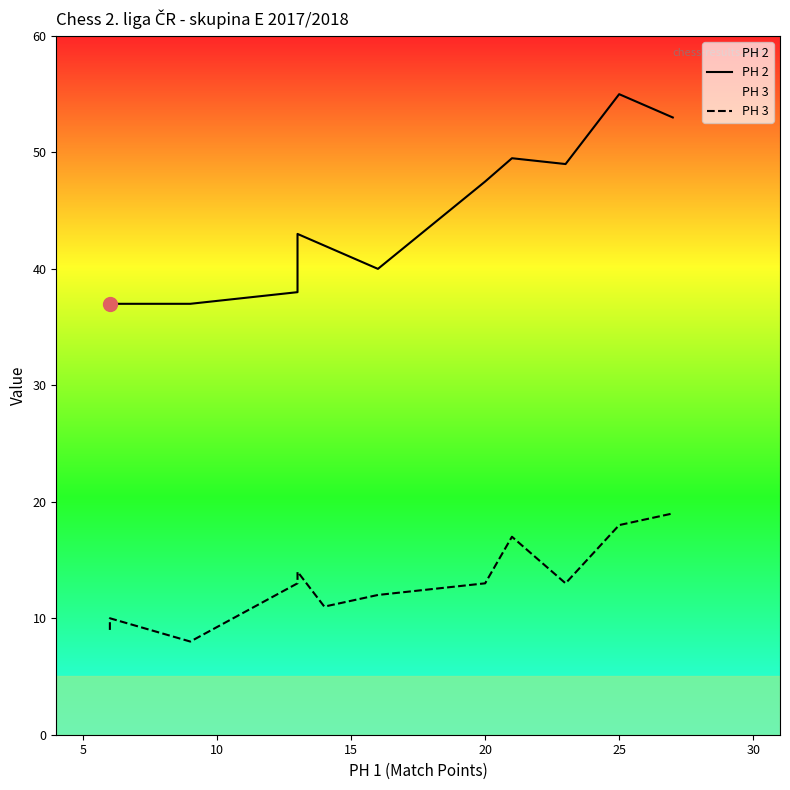

Is the value of PH 2 at 11 greater than the value of PH 3 at 25?

Yes